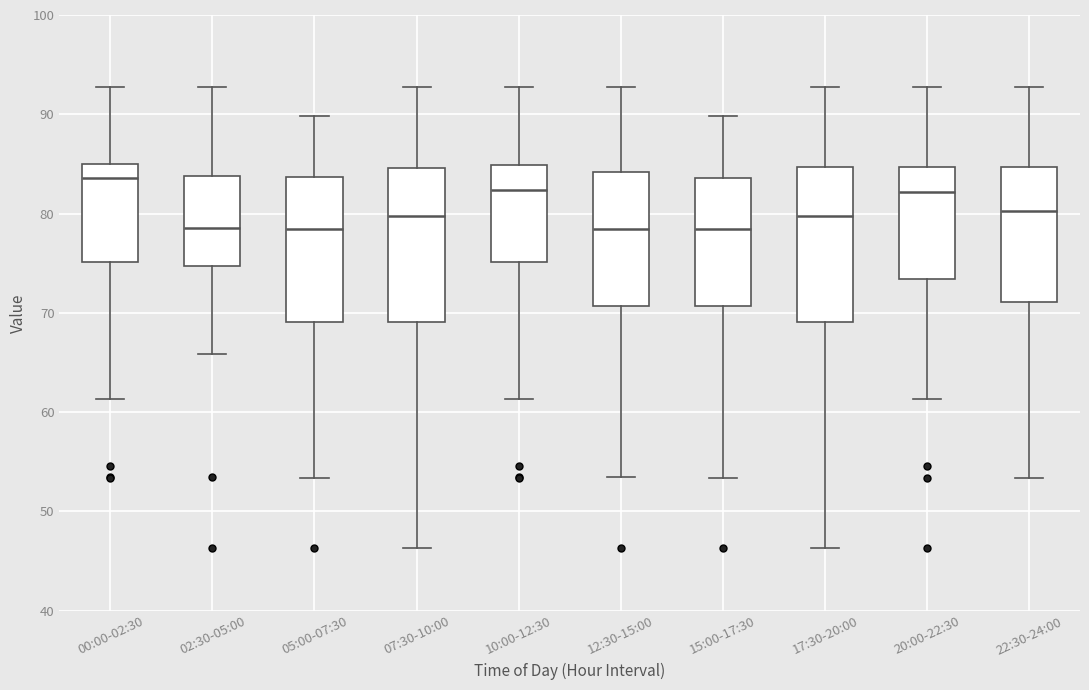

Reading left to right, read every box against the y-axis: the position of its median line, the range the box covers, and the ends of its whiskers. The values are not printed on the chart, so give them approximately, as read against the axis.

00:00-02:30: median 84, box 75 to 85, whiskers 61 to 93
02:30-05:00: median 79, box 75 to 84, whiskers 66 to 93
05:00-07:30: median 78, box 69 to 84, whiskers 53 to 90
07:30-10:00: median 80, box 69 to 85, whiskers 46 to 93
10:00-12:30: median 82, box 75 to 85, whiskers 61 to 93
12:30-15:00: median 78, box 71 to 84, whiskers 53 to 93
15:00-17:30: median 78, box 71 to 84, whiskers 53 to 90
17:30-20:00: median 80, box 69 to 85, whiskers 46 to 93
20:00-22:30: median 82, box 73 to 85, whiskers 61 to 93
22:30-24:00: median 80, box 71 to 85, whiskers 53 to 93